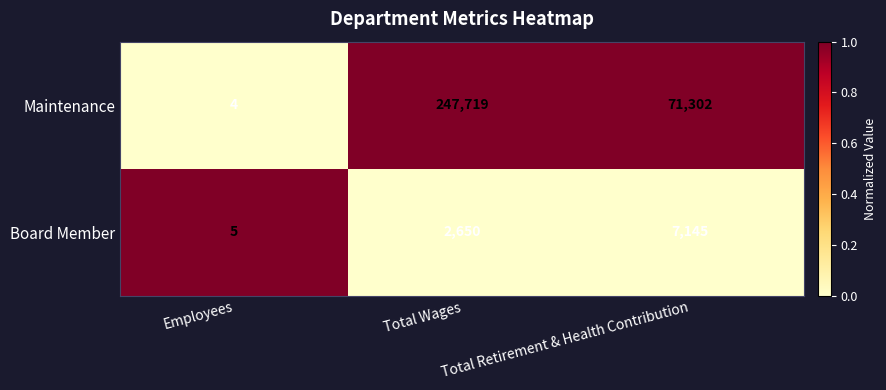

True or false: Maintenance has a value of 4 at Employees.

True